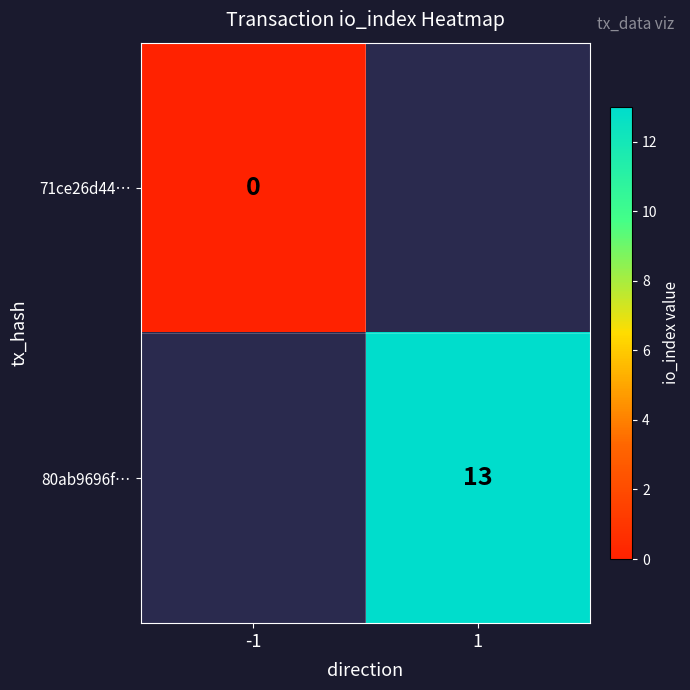

At which category does the chart reach its minimum across all series?

-1